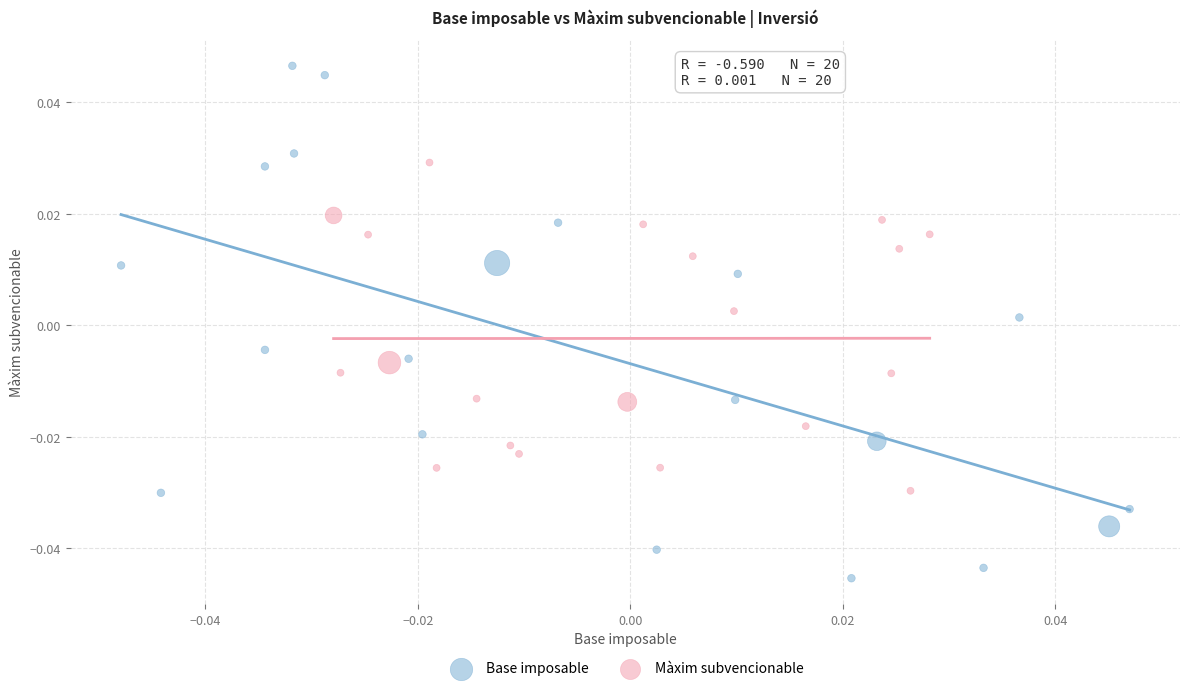

Which series reaches the maximum Y coordinate?

Base imposable